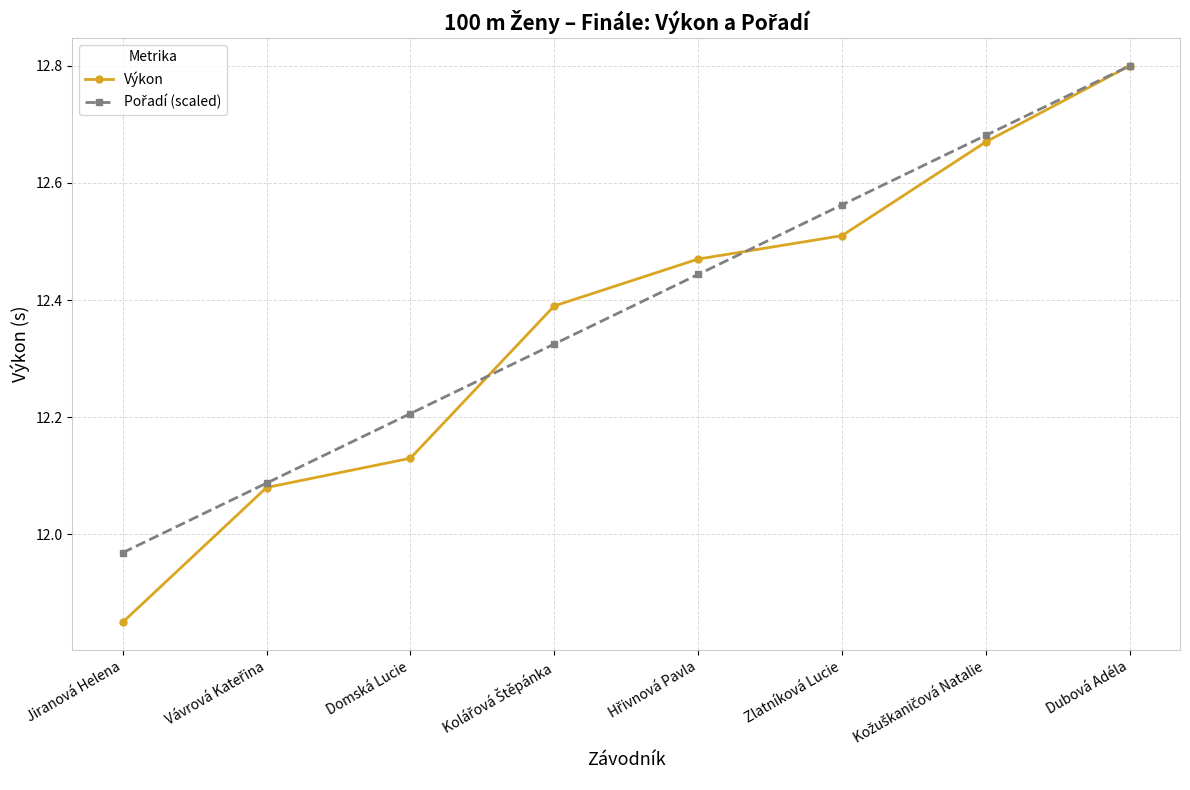

True or false: Výkon has a value of 7.3 at Jiranová Helena.

False